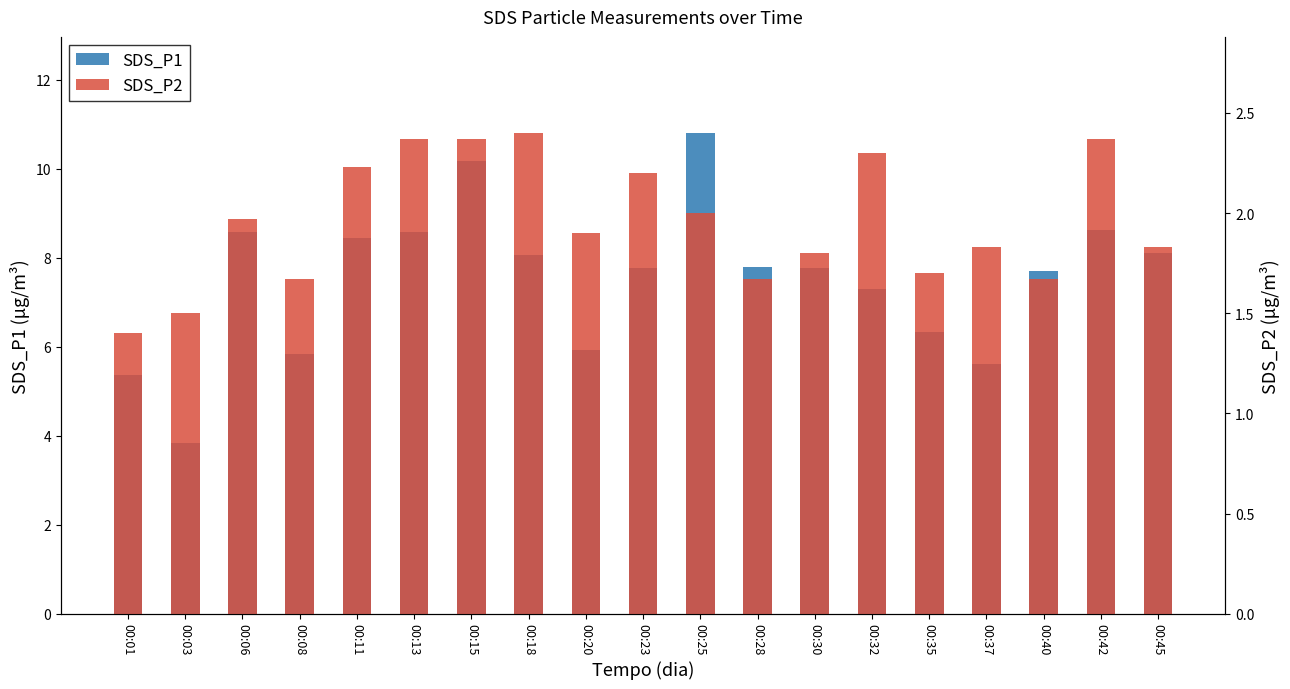

At which category is the sum across all series the highest?

00:25